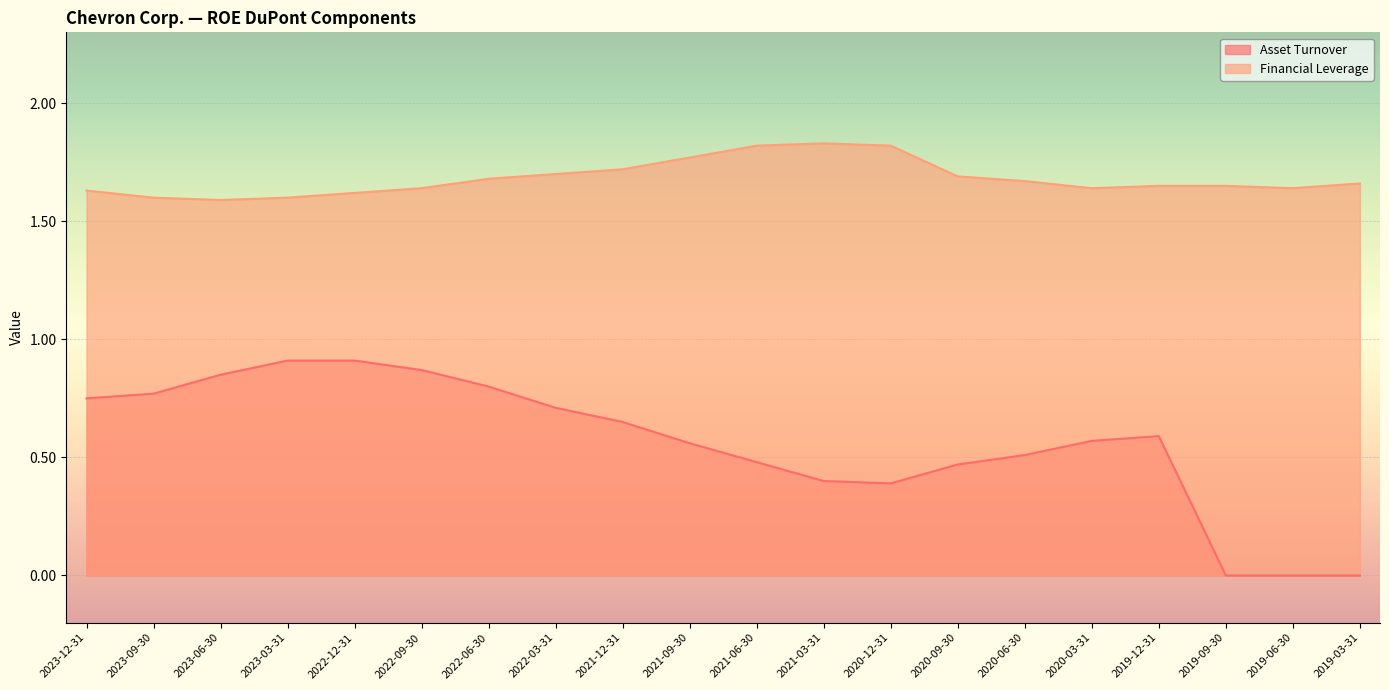

What is the label of the 18th point from the right?

2023-06-30